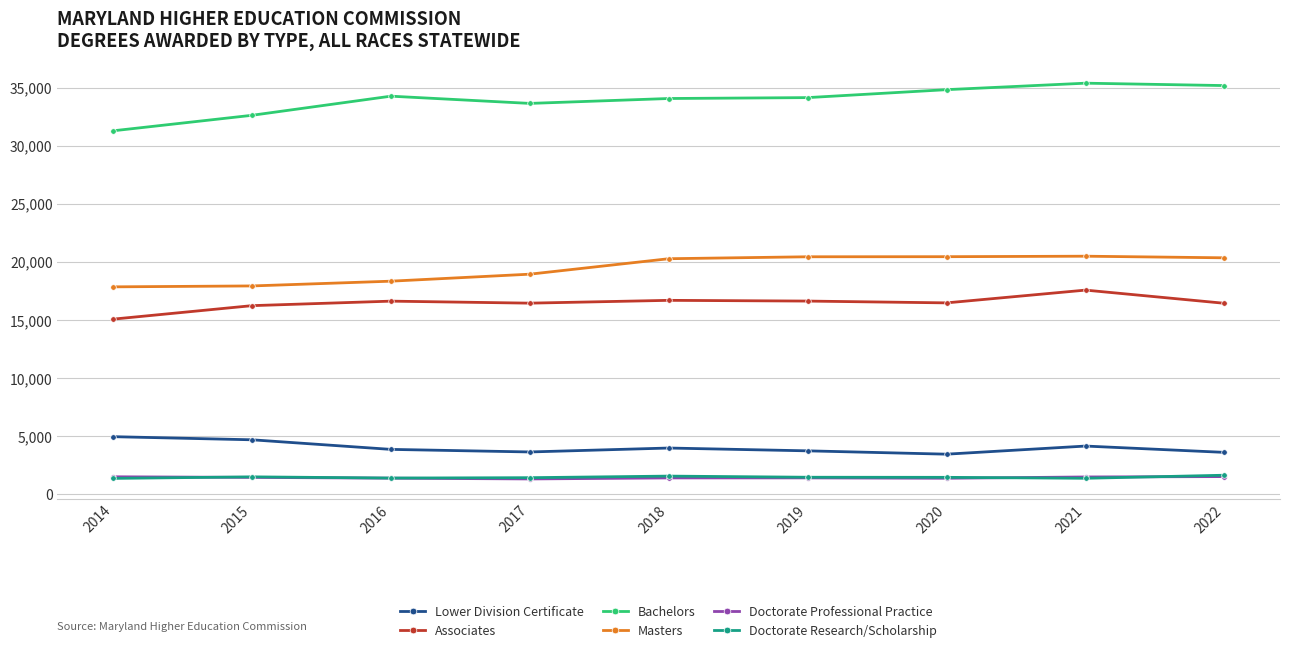

At how many categories does at least one series exceed 19044?

9